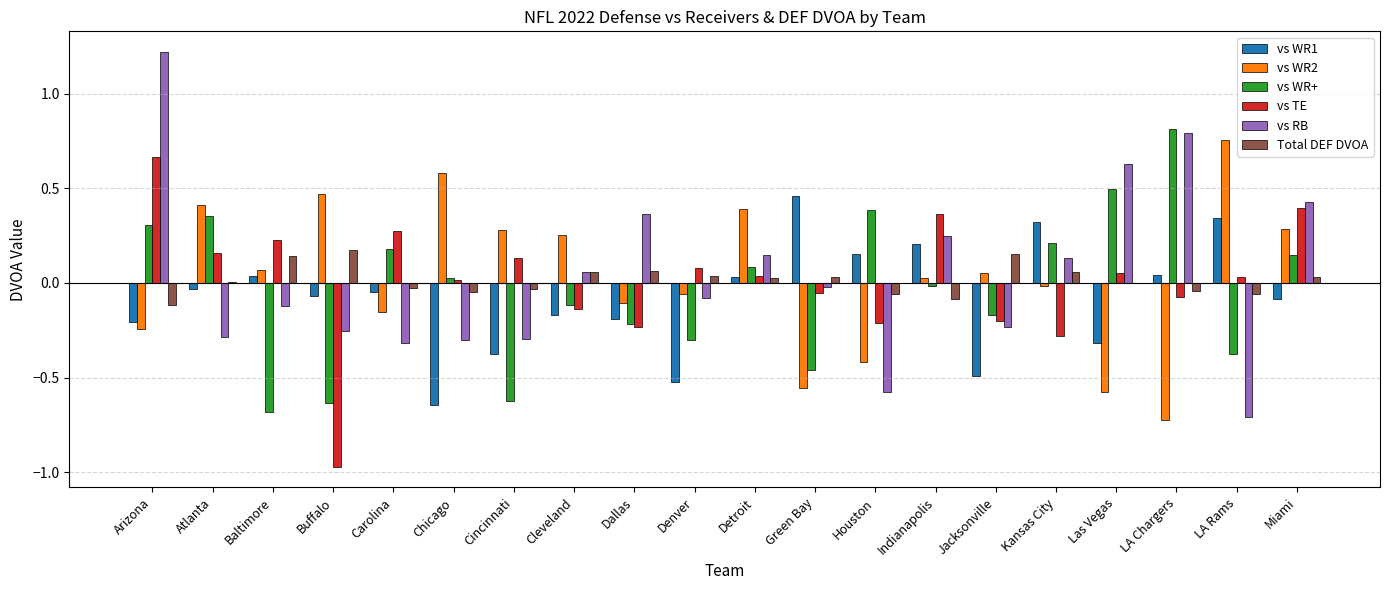

What is the sum of all vs WR1 values?

-1.6